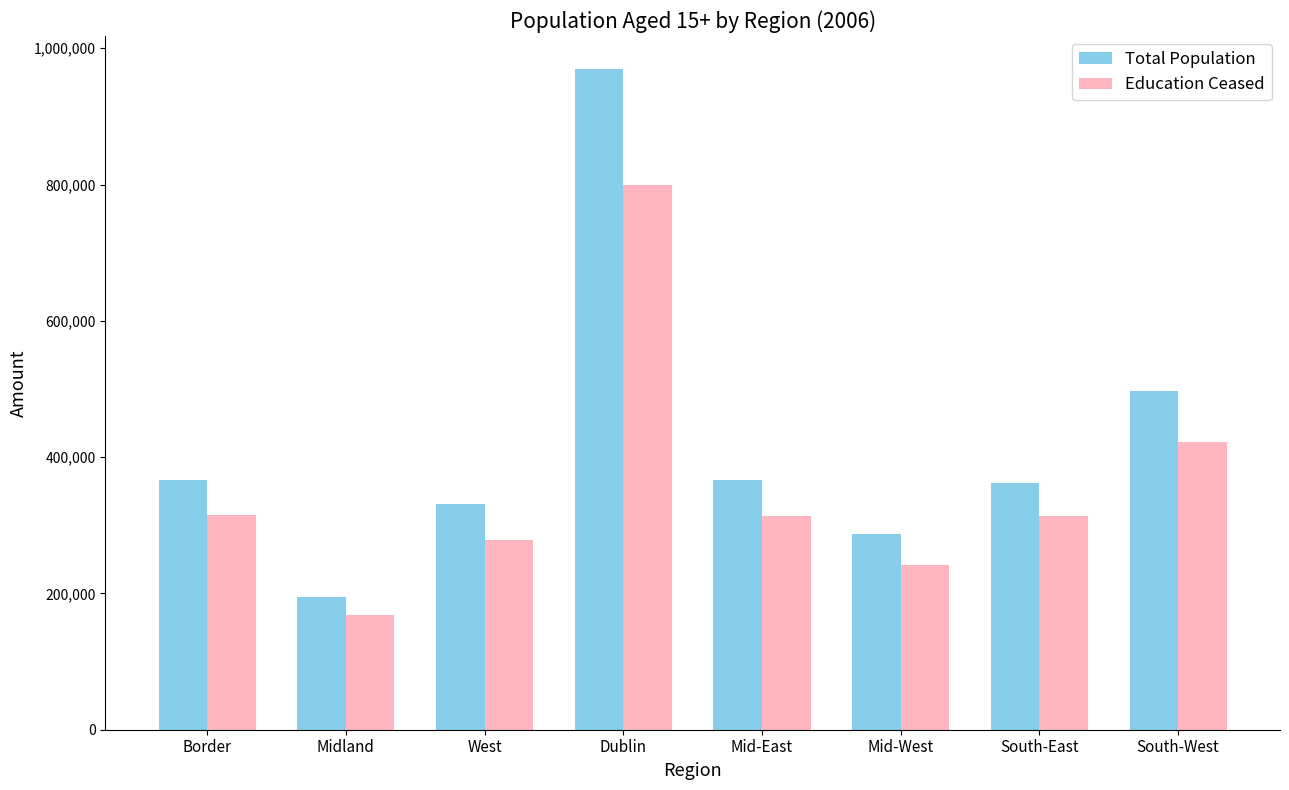

Are the bars horizontal?

No